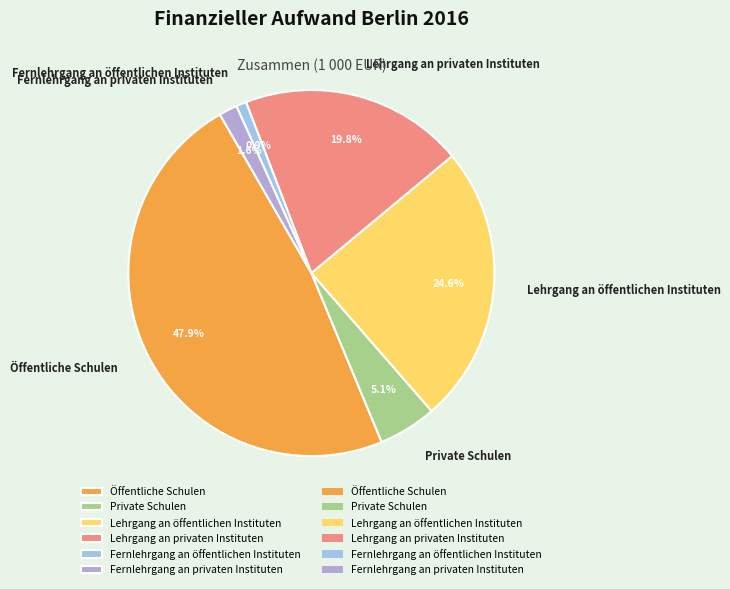

To the nearest percent, what percentage of the pie is Lehrgang an privaten Instituten?

20%